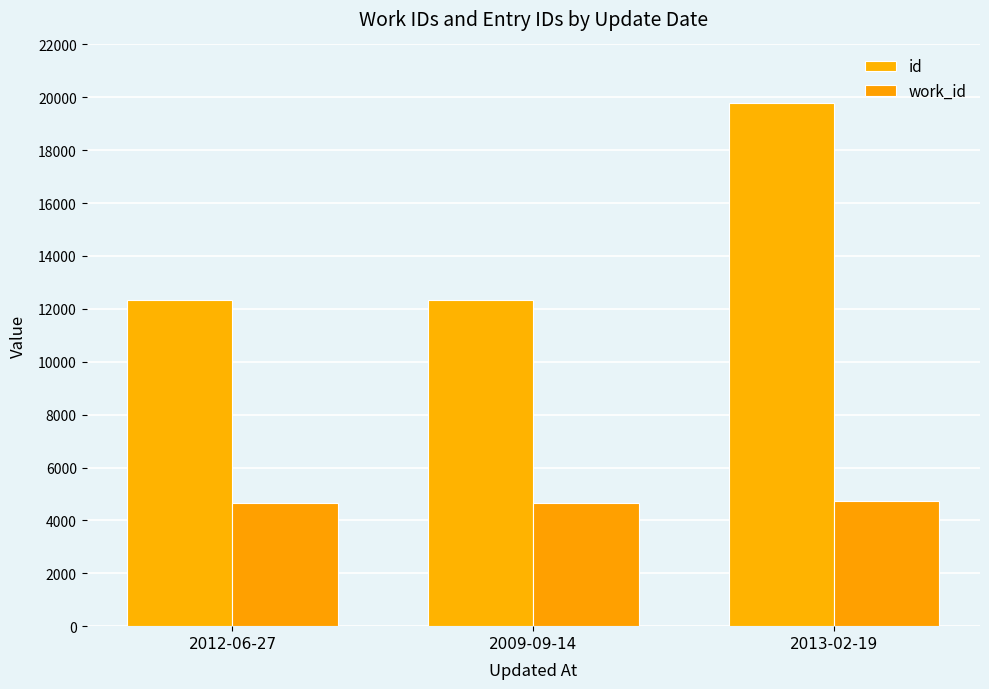

What are all the series names shown in the legend?

id, work_id